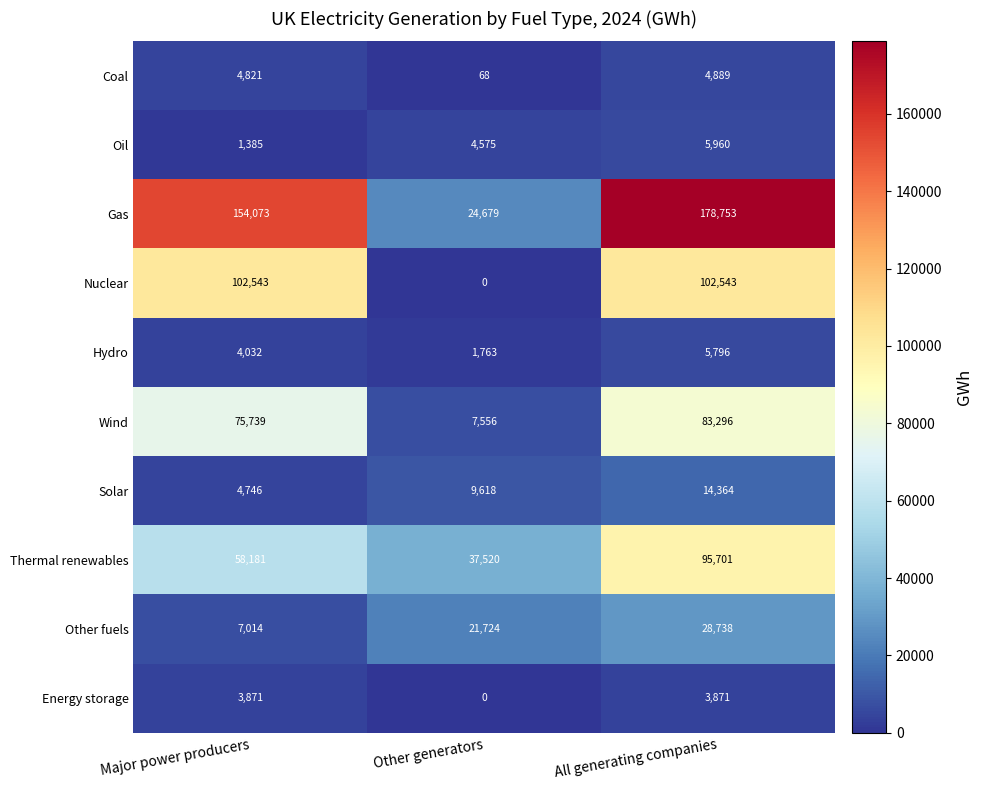

Reading right to left, extract all data points from this chart.

Coal: All generating companies=4889	Other generators=68	Major power producers=4821
Oil: All generating companies=5960	Other generators=4575	Major power producers=1385
Gas: All generating companies=178753	Other generators=24679	Major power producers=154073
Nuclear: All generating companies=102543	Other generators=0	Major power producers=102543
Hydro: All generating companies=5796	Other generators=1763	Major power producers=4032
Wind: All generating companies=83296	Other generators=7556	Major power producers=75739
Solar: All generating companies=14364	Other generators=9618	Major power producers=4746
Thermal renewables: All generating companies=95701	Other generators=37520	Major power producers=58181
Other fuels: All generating companies=28738	Other generators=21724	Major power producers=7014
Energy storage: All generating companies=3871	Other generators=0	Major power producers=3871